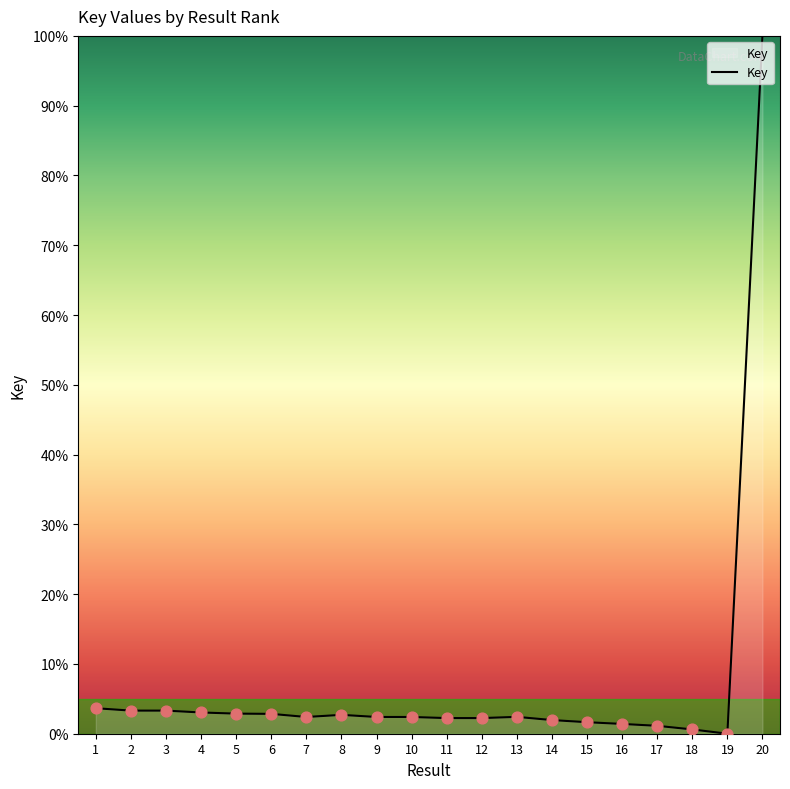

Which has a higher value, 15 or 4?

4